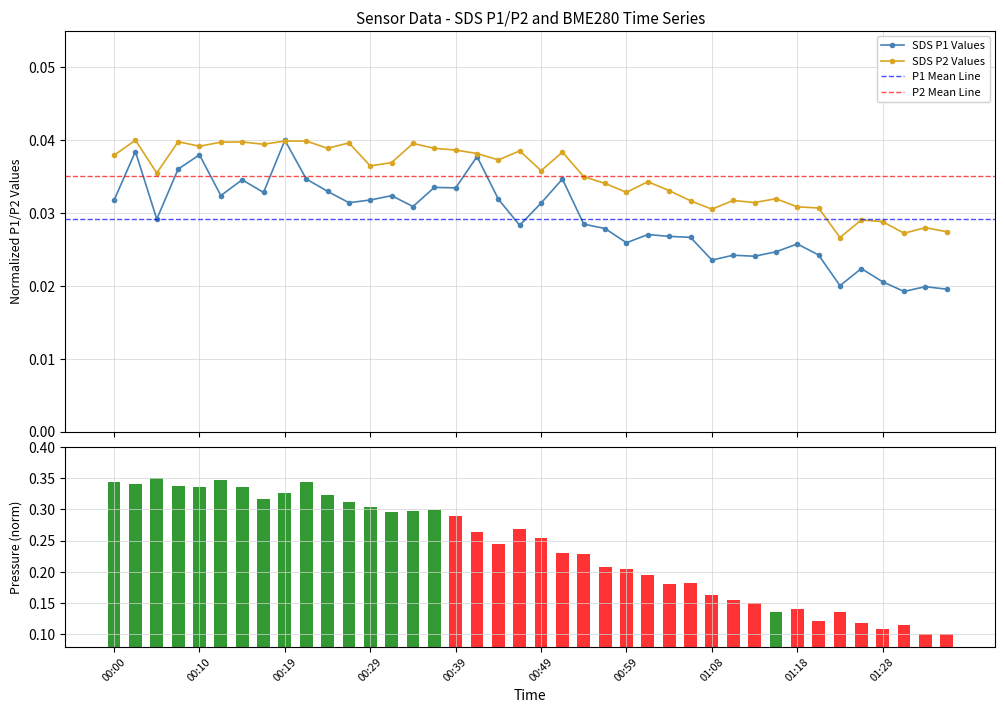

What is the label of the 16th bar from the left?

15